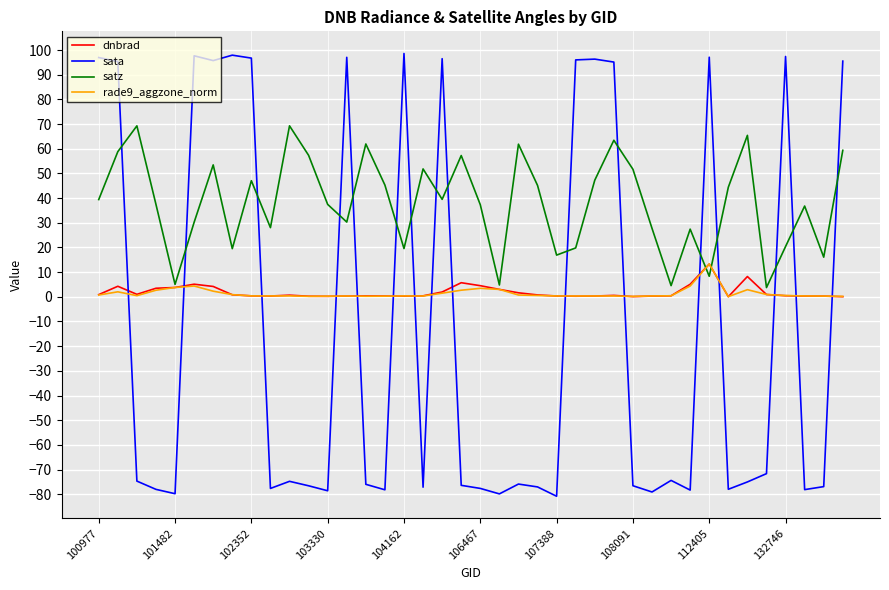

Which series has the largest total across all categories?

satz